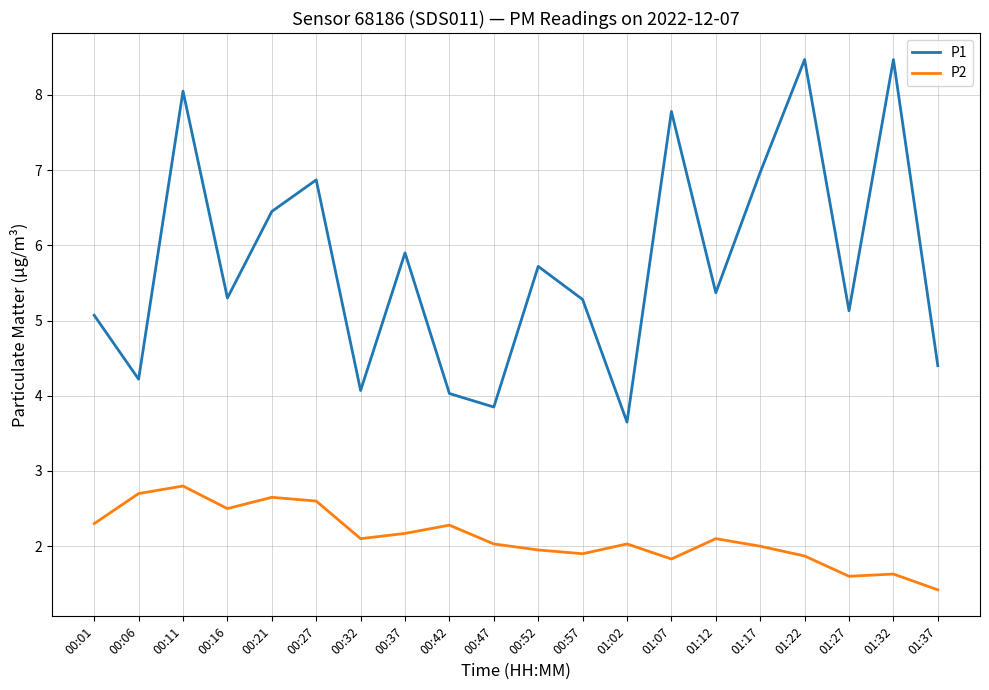

How many distinct data groups are displayed?

2